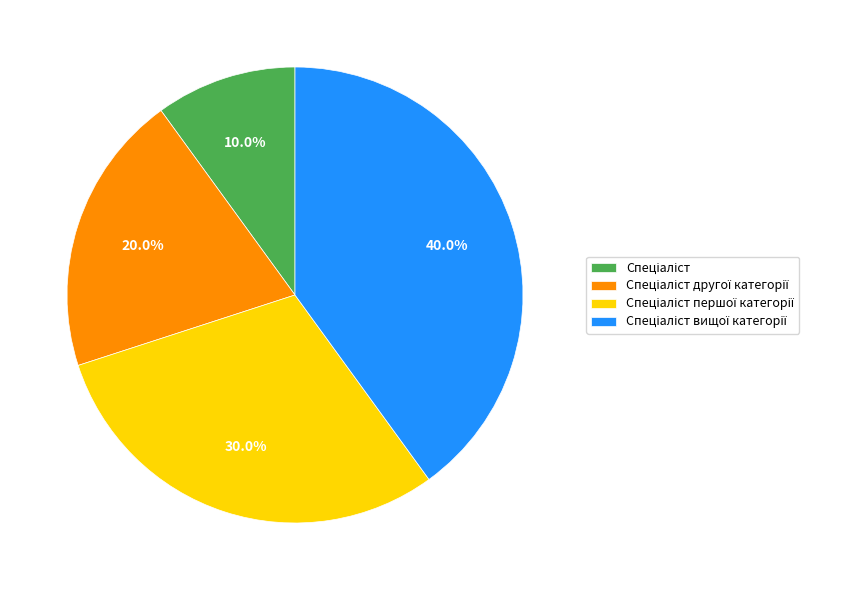

Is there any slice that represents more than half of the pie?

No